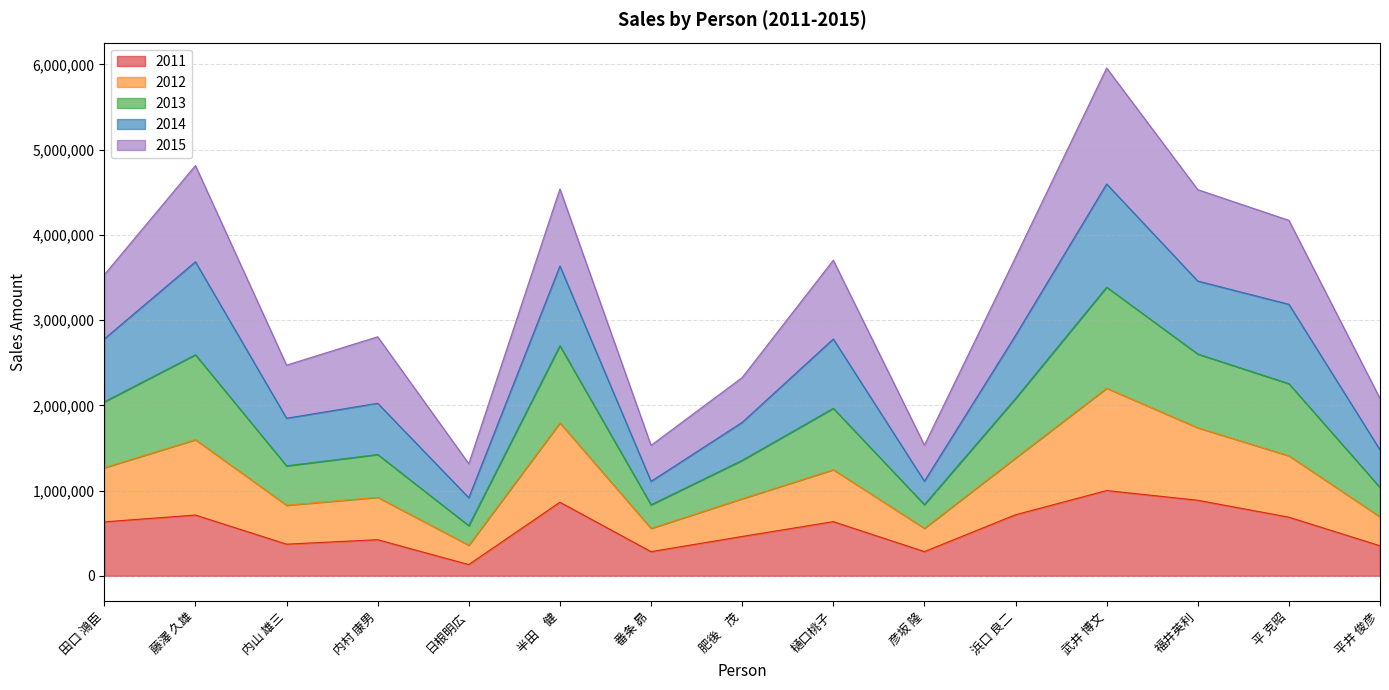

Where is the first local maximum for 2013?

藤澤 久雄